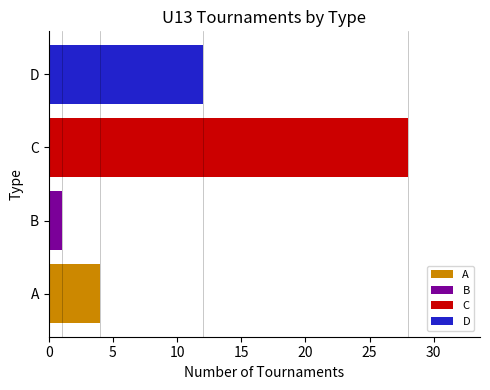

What is the ratio of the value at D to the value at A?

3.0